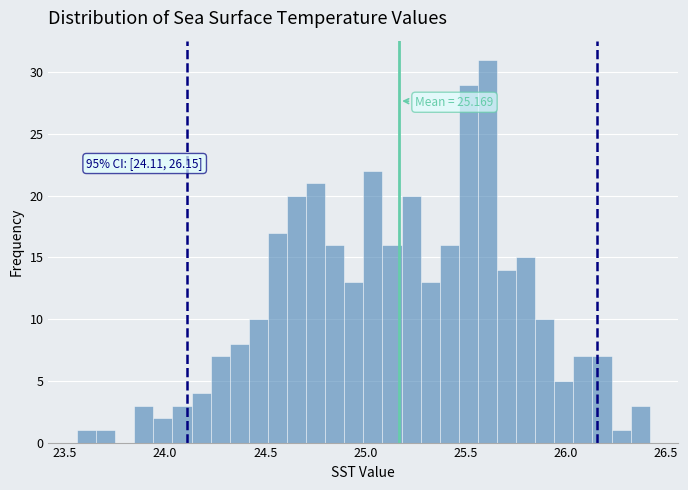

Around what value on the x-axis is the tallest bar? Give the approximate position of its centre, as read against the axis.

25.60